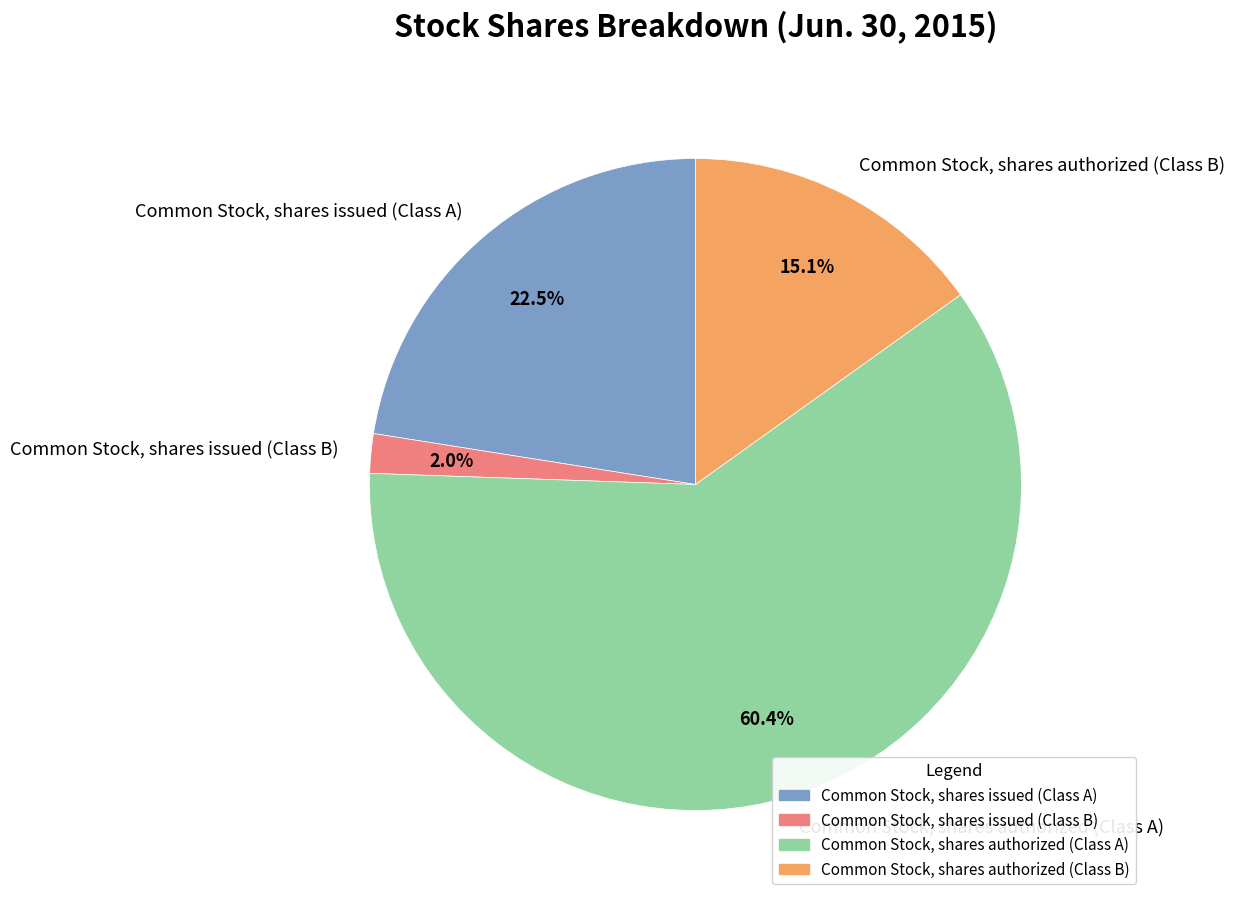

Which slice represents more than half of the pie?

Common Stock, shares authorized (Class A)